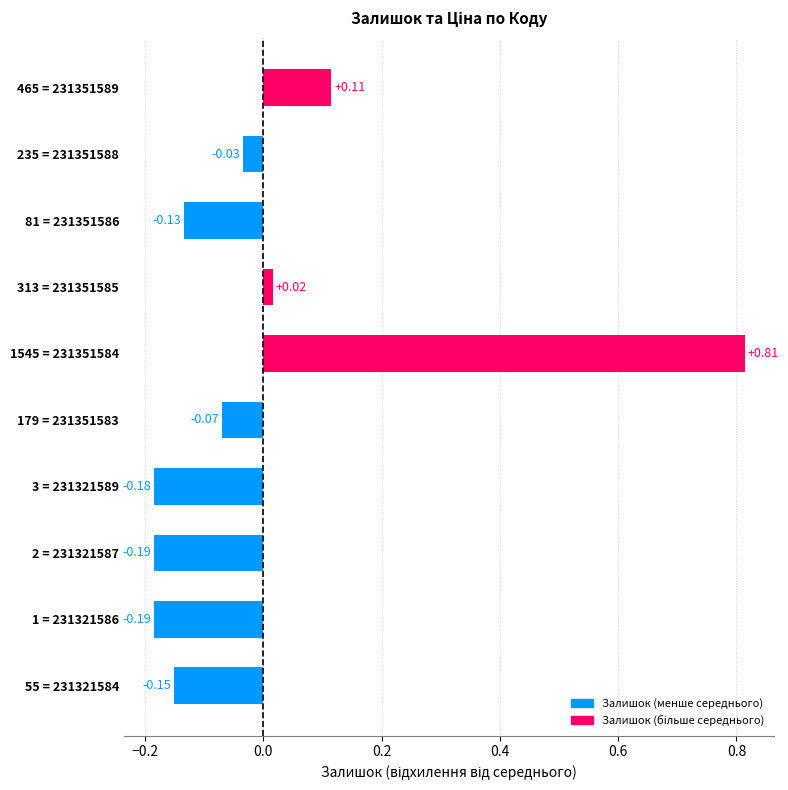

Are the bars horizontal?

Yes